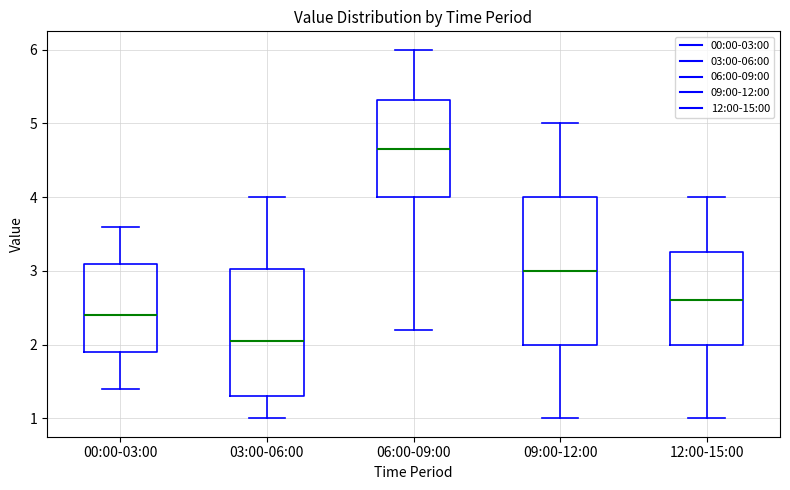

Reading left to right, read every box against the y-axis: the position of its median line, the range the box covers, and the ends of its whiskers. The values are not printed on the chart, so give them approximately, as read against the axis.

00:00-03:00: median 2.4, box 1.9 to 3.1, whiskers 1.4 to 3.6
03:00-06:00: median 2.1, box 1.3 to 3.0, whiskers 1.0 to 4.0
06:00-09:00: median 4.7, box 4.0 to 5.3, whiskers 2.2 to 6.0
09:00-12:00: median 3.0, box 2.0 to 4.0, whiskers 1.0 to 5.0
12:00-15:00: median 2.6, box 2.0 to 3.3, whiskers 1.0 to 4.0